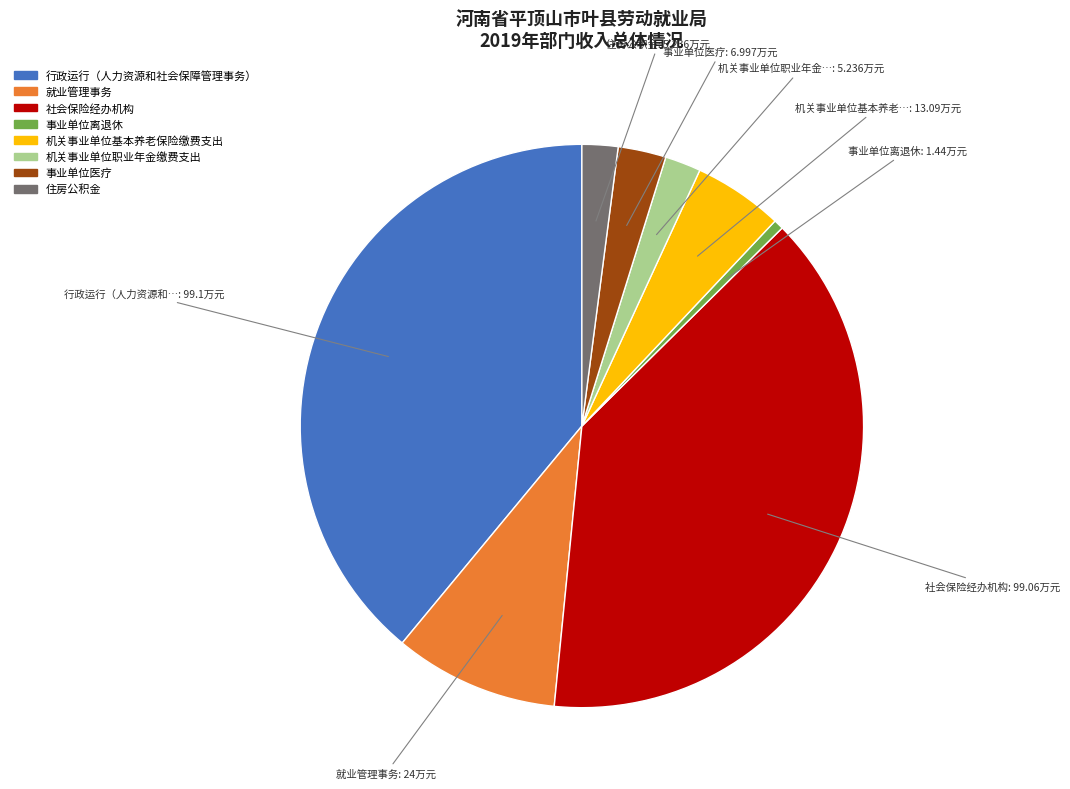

How many segments does this pie chart have?

8